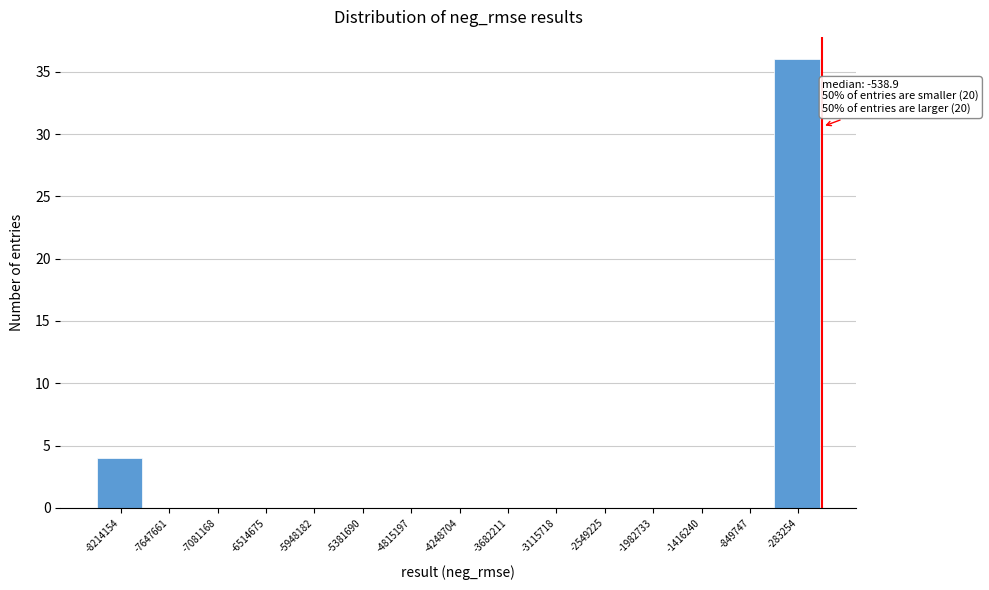

Which range on the x-axis has the tallest bar?

-600000 to 0